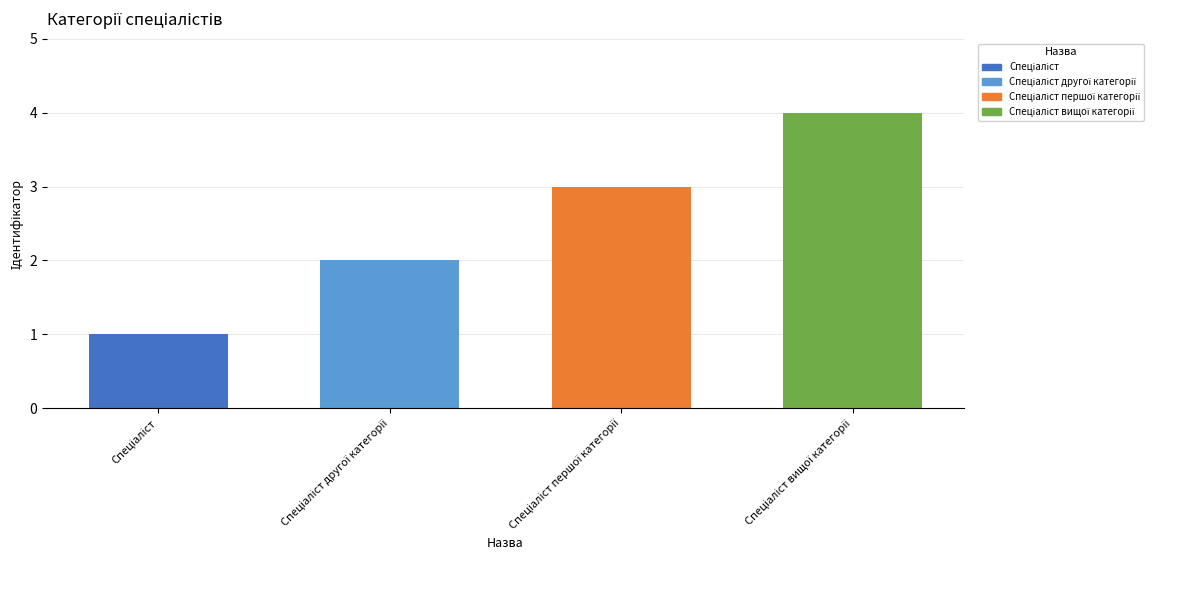

What is the greatest value displayed?

4